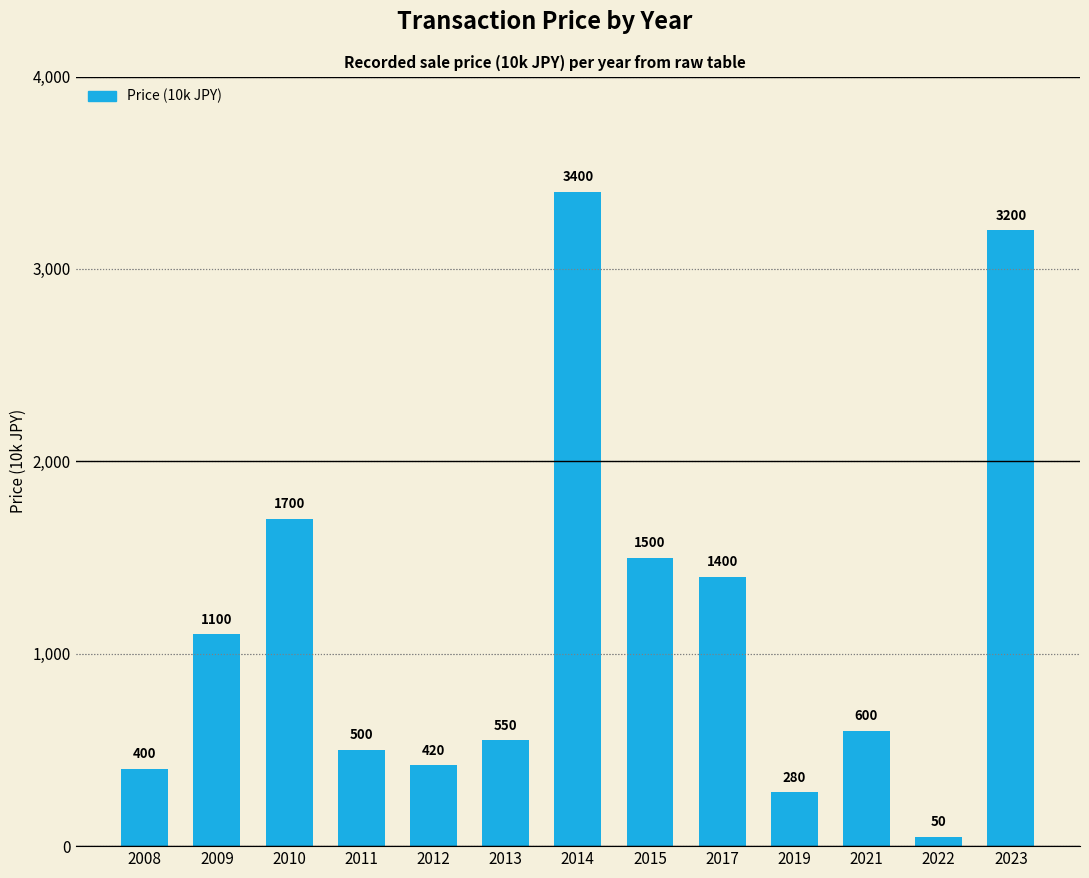

How many distinct data groups are displayed?

1